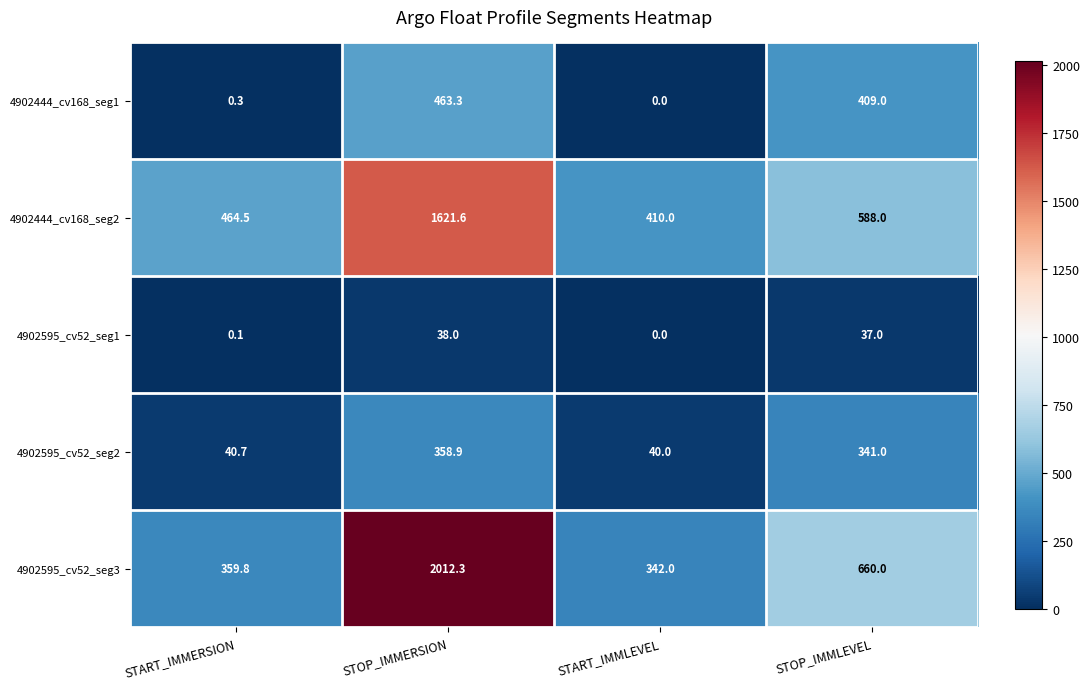

The value of 4902444_cv168_seg2 at STOP_IMMLEVEL is 588.0. True or false?

True